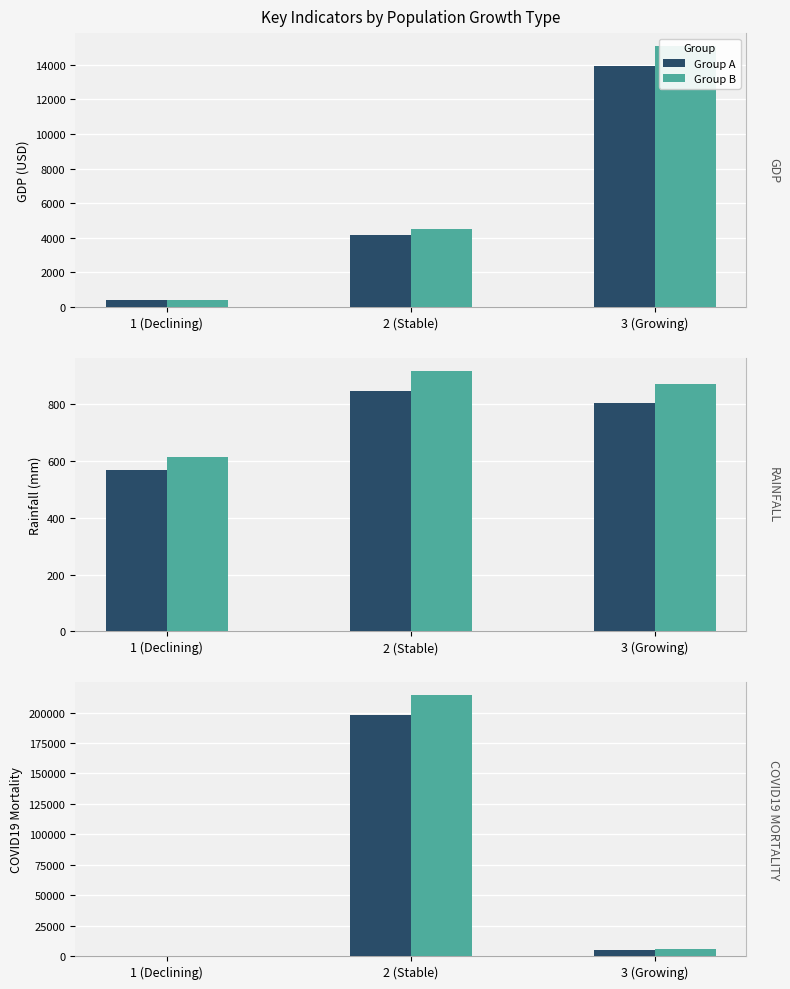

Rank the series by their maximum value, from lowest to highest.

Group A, Group B